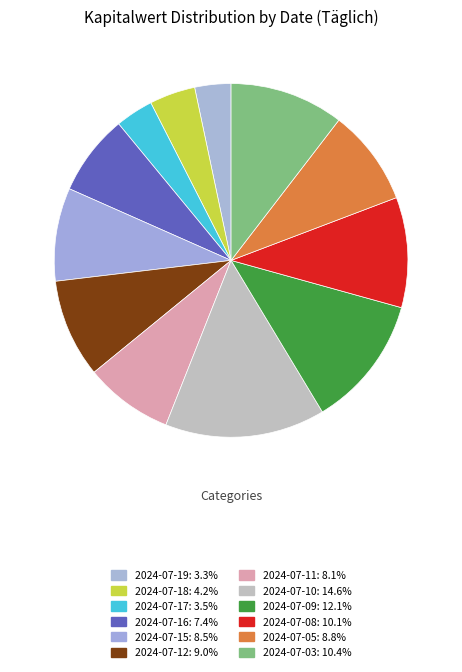

To the nearest percent, what portion does 2024-07-15 represent?

9%